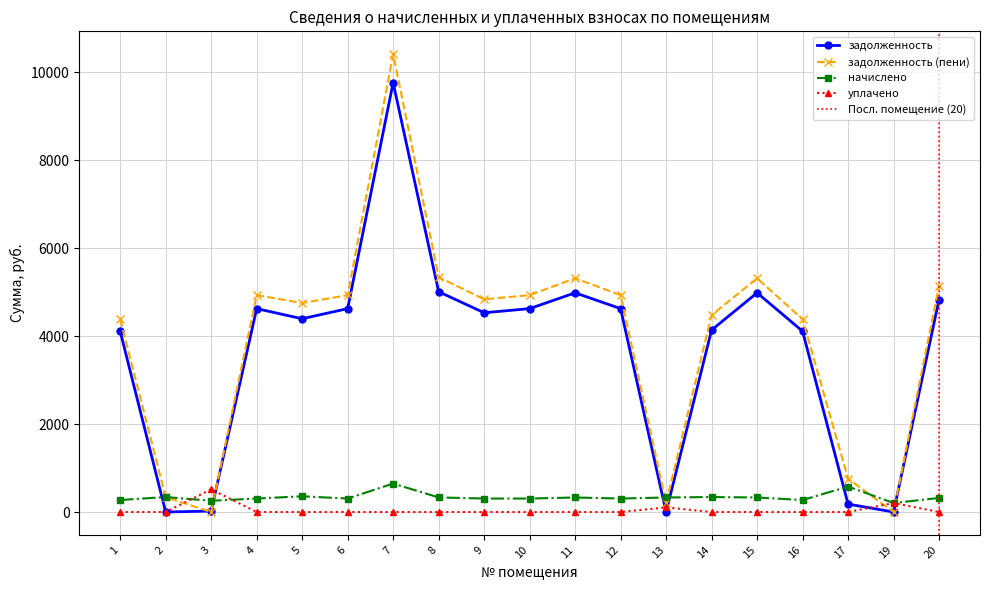

Is the value of уплачено at 8 greater than the value of начислено at 10?

No